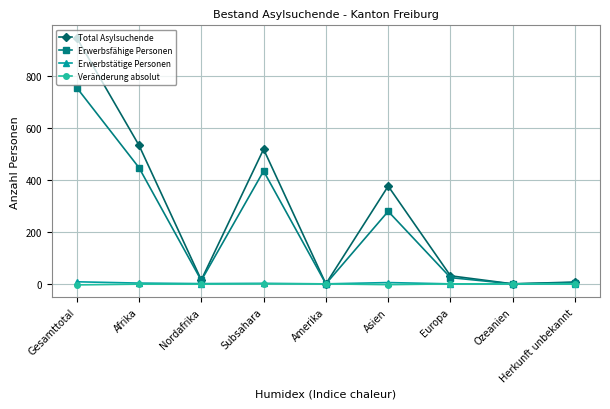

What is the difference between the maximum and minimum values in the Veränderung absolut series?

4